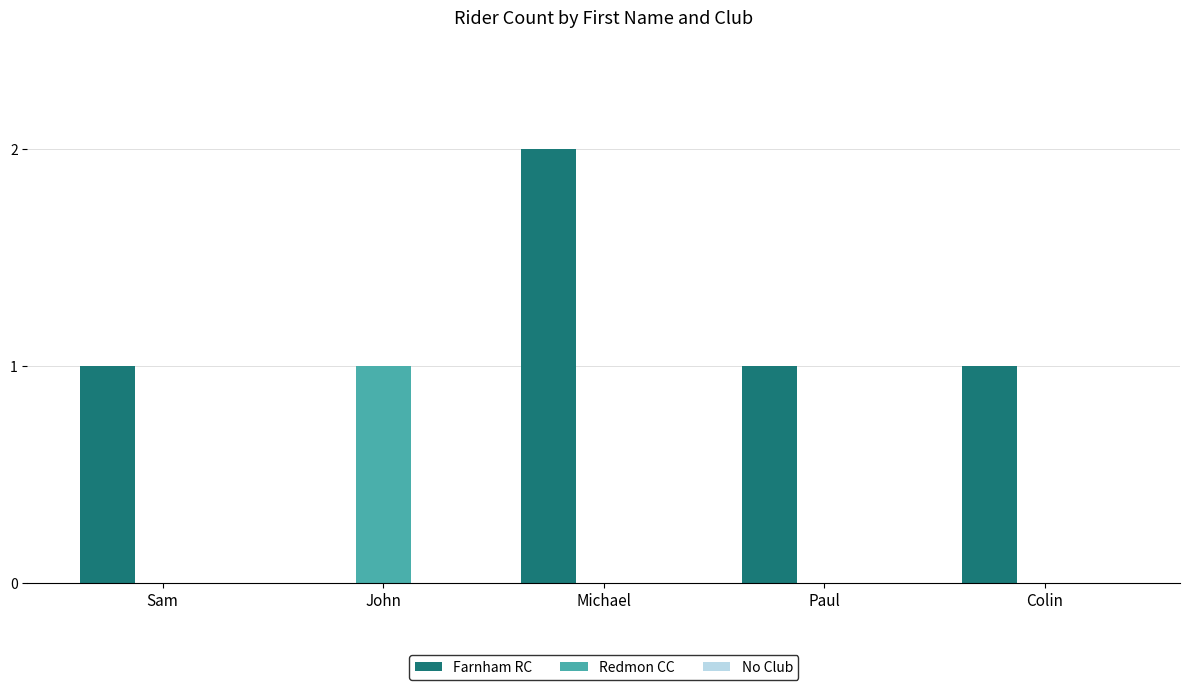

At which category does the chart reach its peak across all series?

Michael